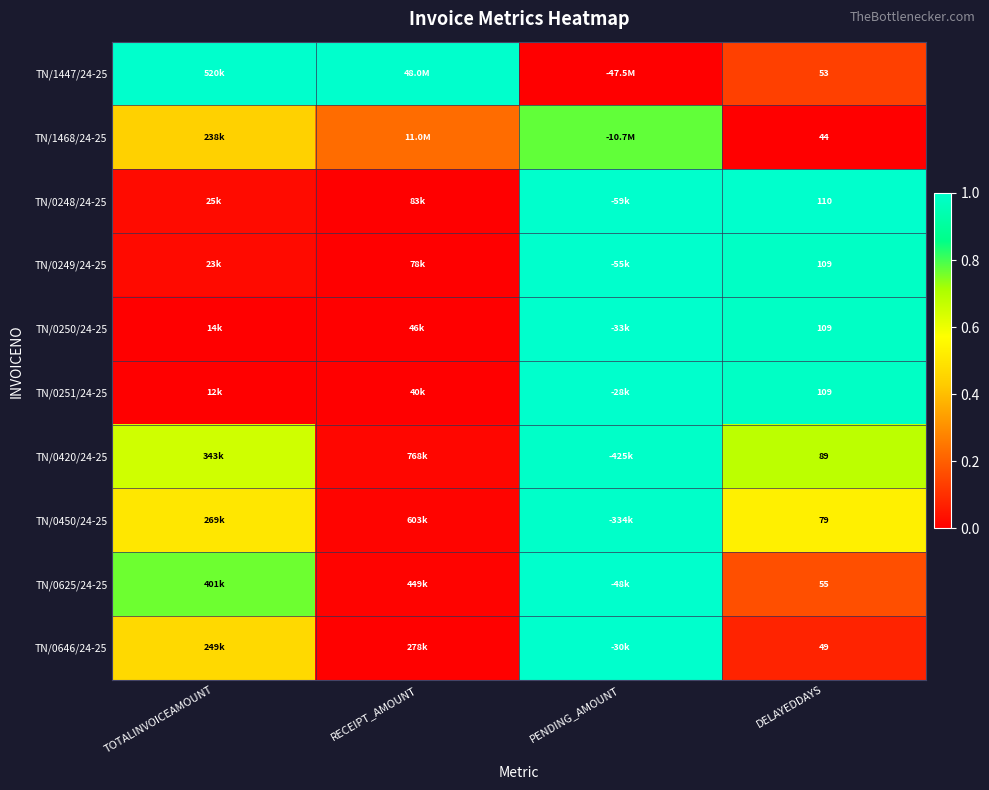

Which has a higher value, DELAYEDDAYS or PENDING_AMOUNT?

DELAYEDDAYS